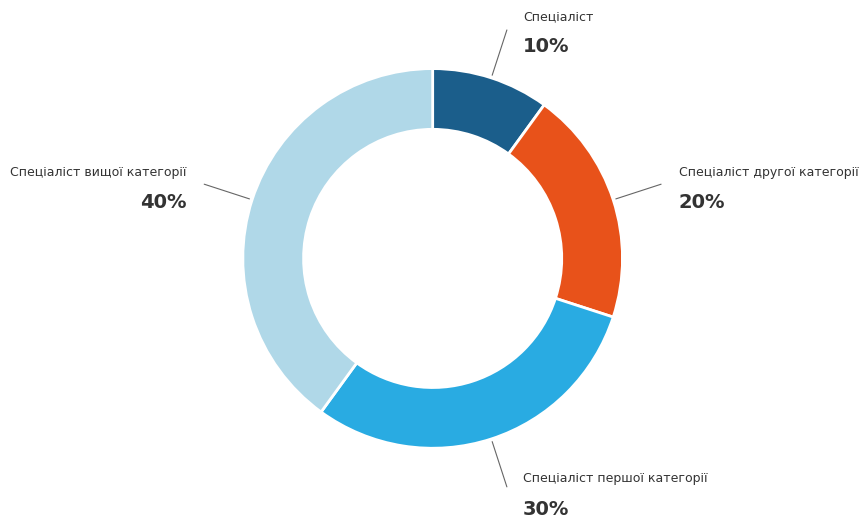

Is it true that Спеціаліст вищої категорії is 46% of the pie?

False